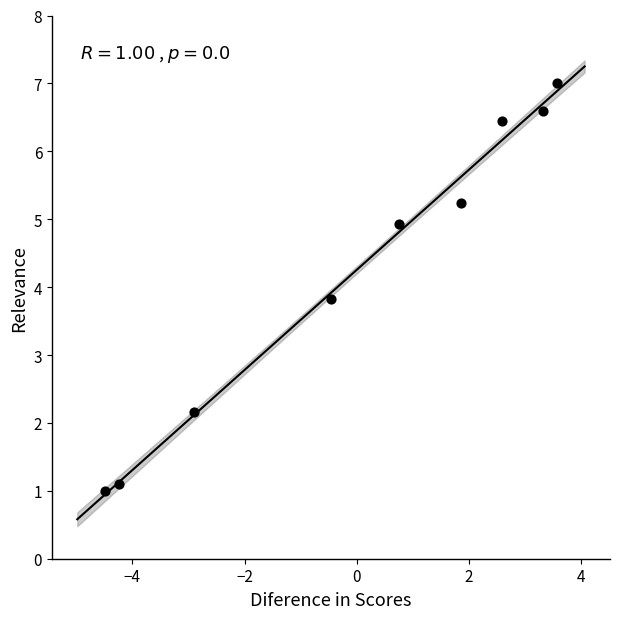

What Y value in the scatter plot is closest to 4?

3.8